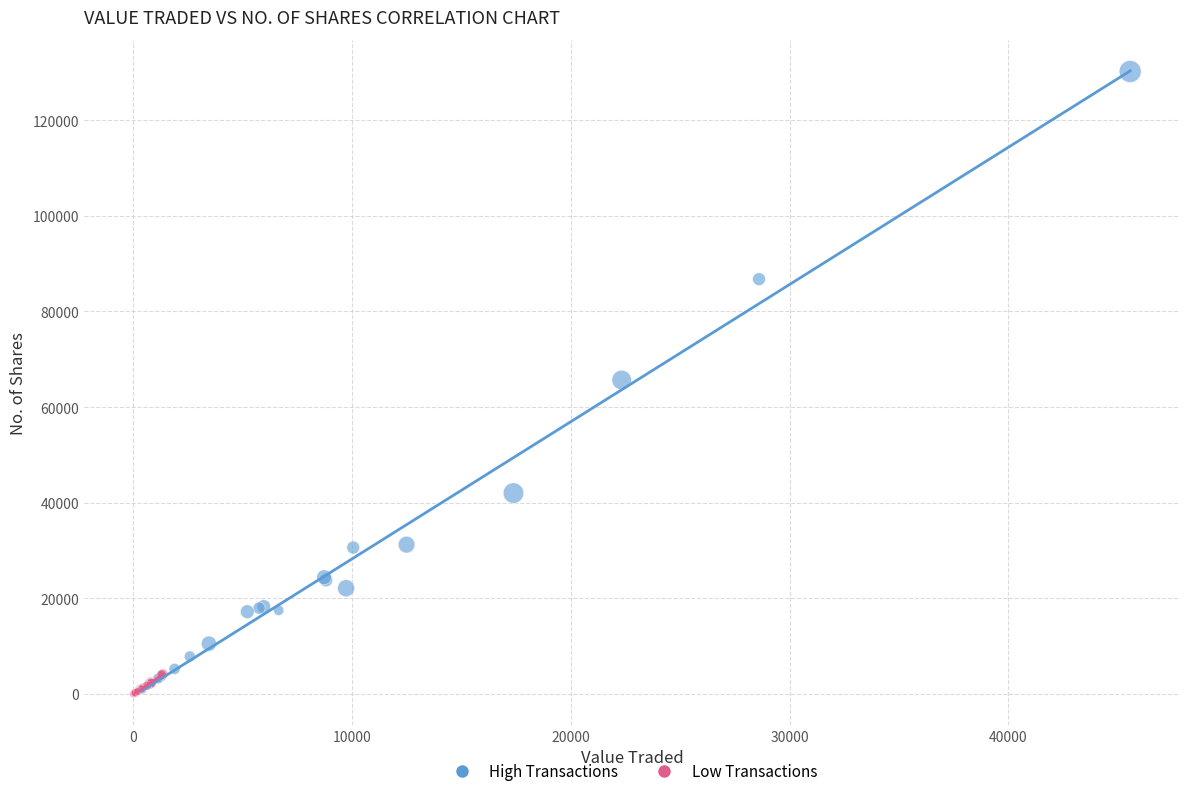

Which series contains the highest Y value?

High Transactions